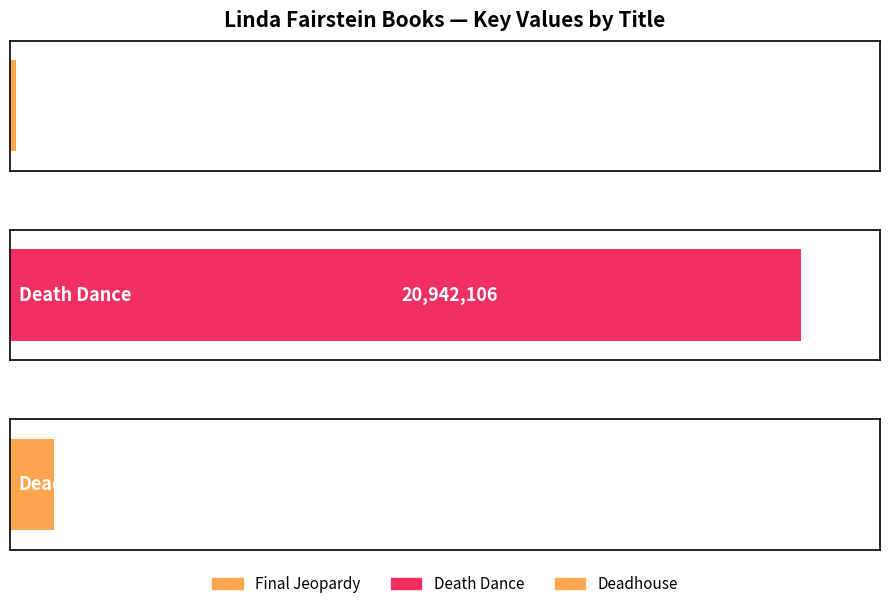

Reading left to right, extract all data points from this chart.

Final Jeopardy=161588	Death Dance=20942106	Deadhouse=1172188